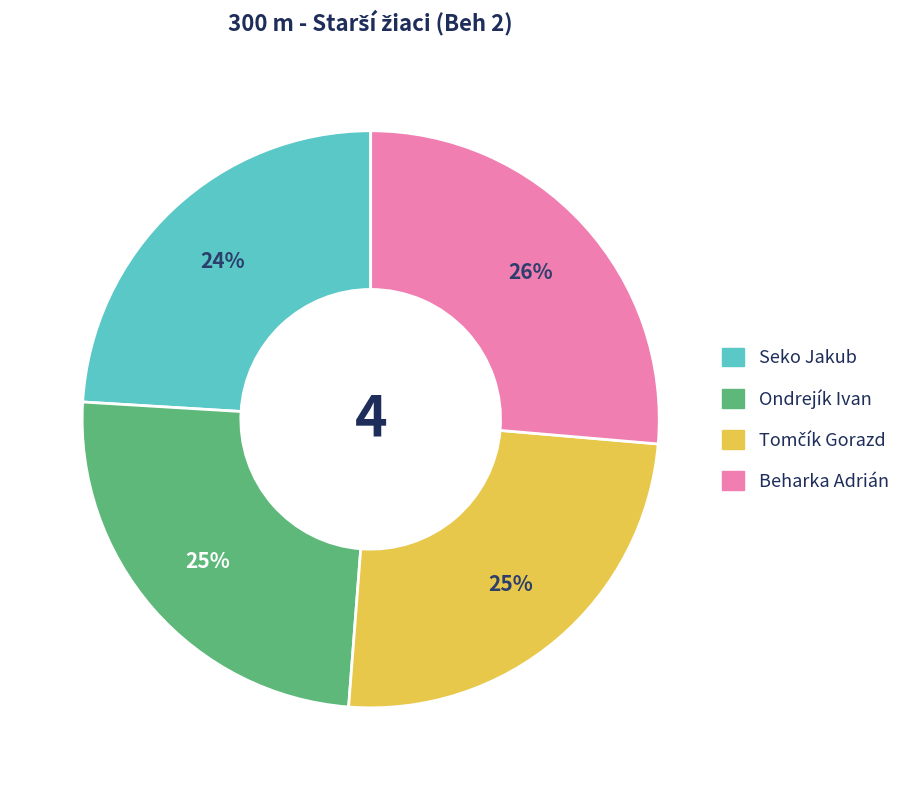

Does Beharka Adrián represent more than half of the total?

No